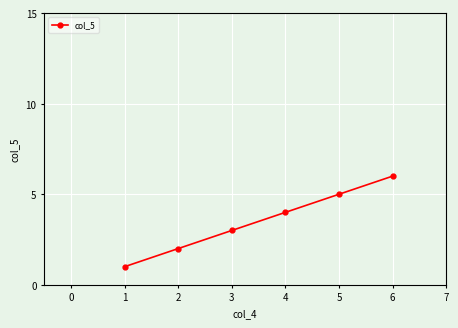

Reading right to left, what are all the values shown in this chart?

6	5	4	3	2	1